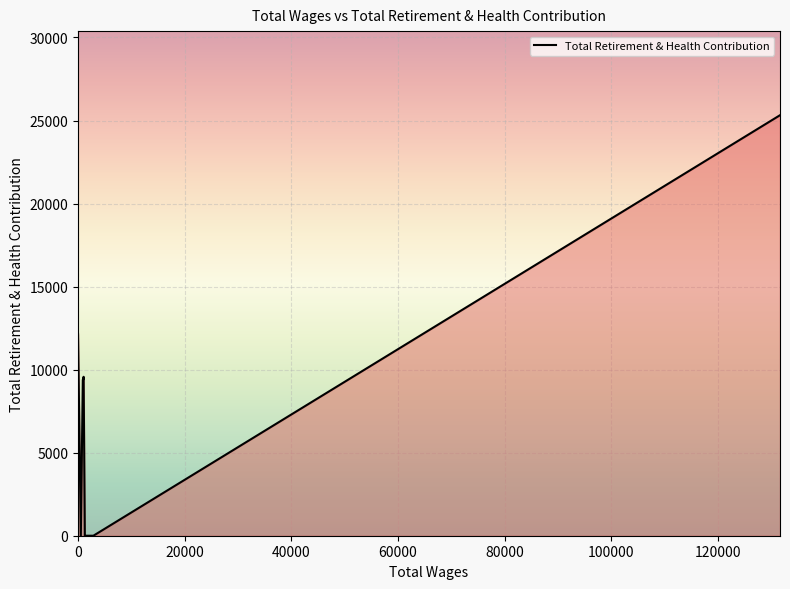

What is the change in value from 2880.0 to 0.0?

+12144